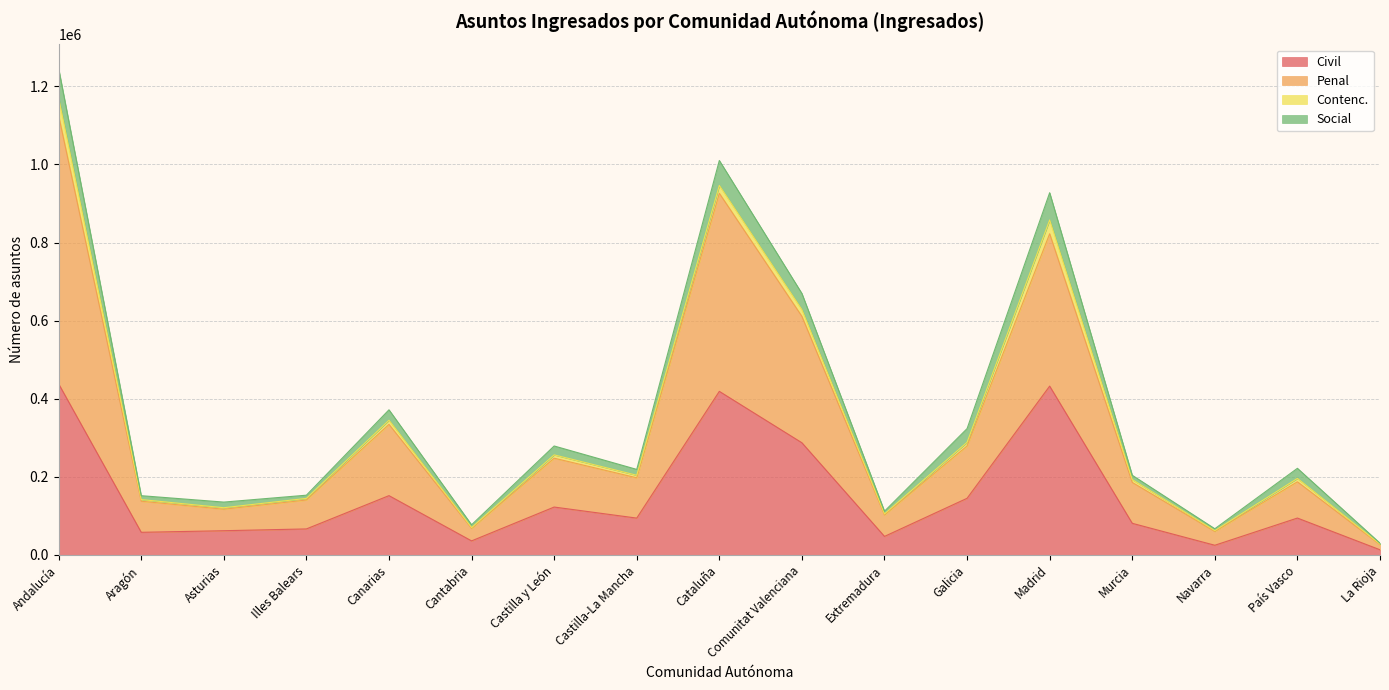

What is the value of the Penal point at the 3rd from the left?

117171